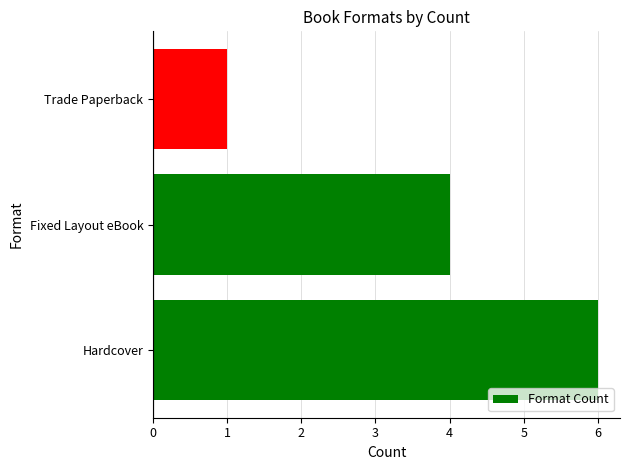

Does the chart contain stacked bars?

No